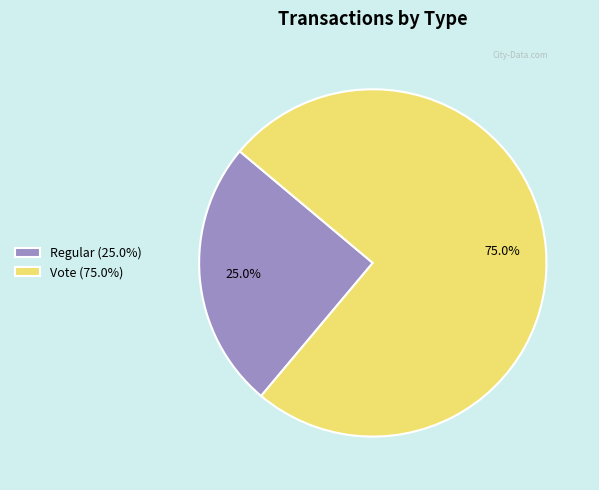

Rank the categories by value from highest to lowest.

Vote (75.0%), Regular (25.0%)